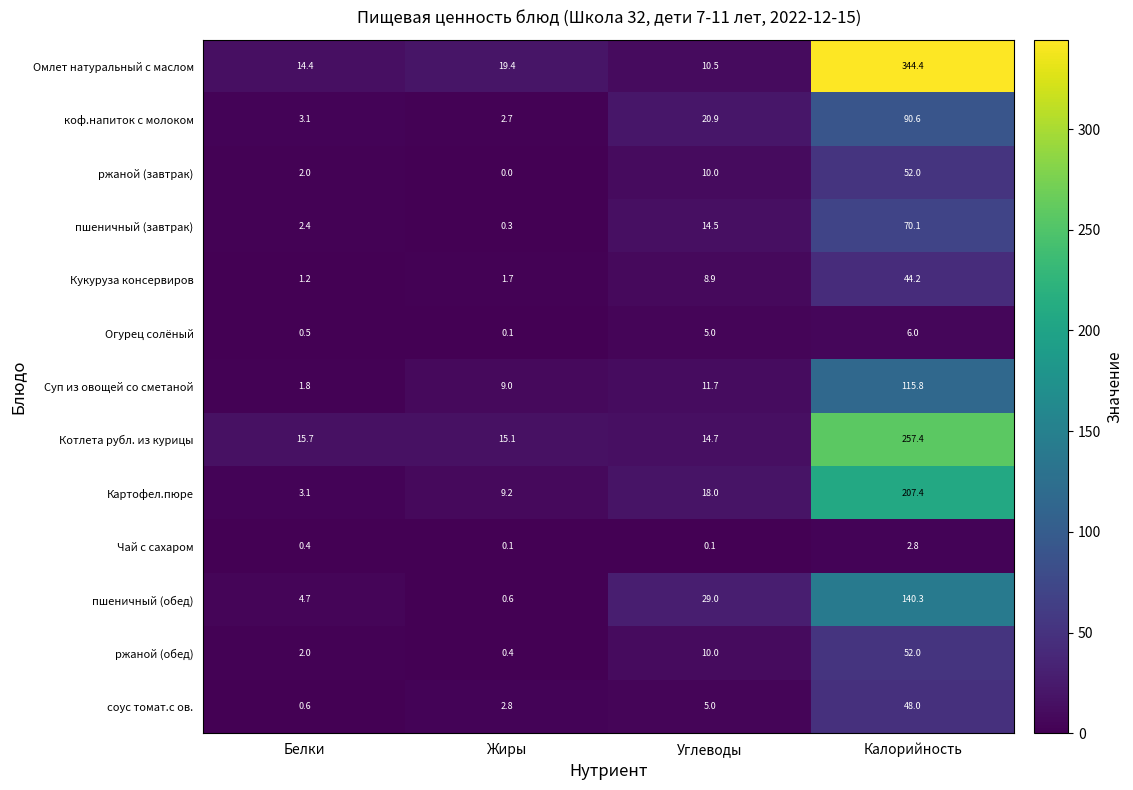

What is the difference between the second highest and second lowest values in the пшеничный (обед) series?

24.3